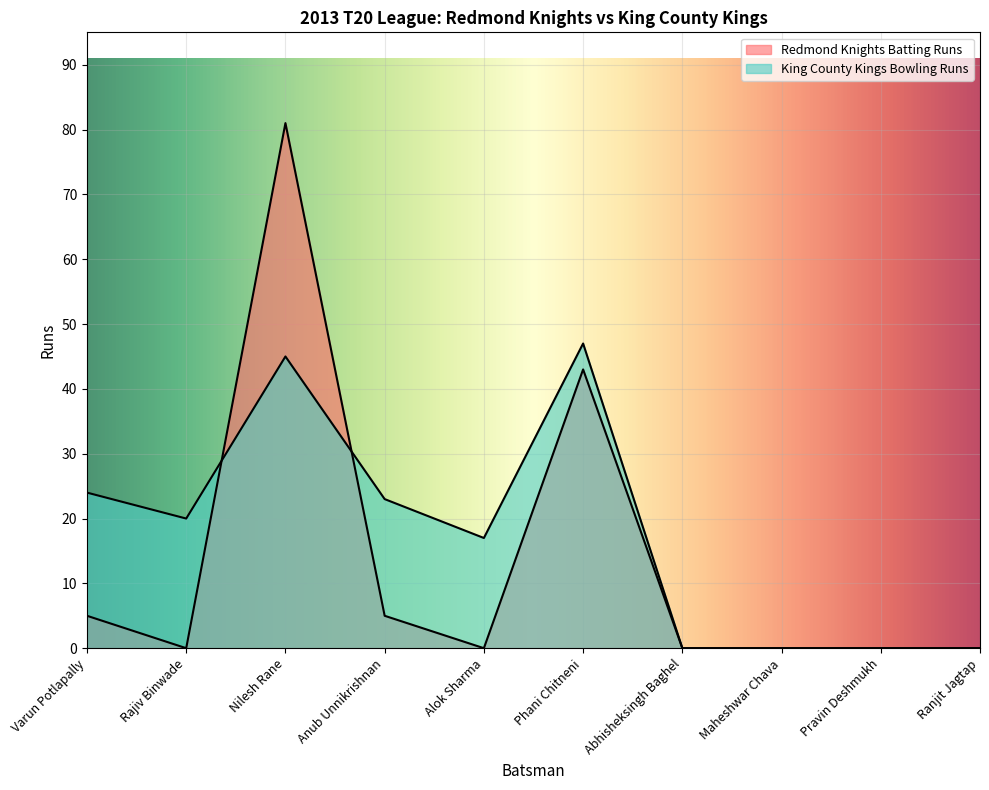

Rank the categories by Redmond Knights Batting Runs value from highest to lowest.

Nilesh Rane, Phani Chitneni, Varun Potlapally, Anub Unnikrishnan, Rajiv Binwade, Alok Sharma, Abhisheksingh Baghel, Maheshwar Chava, Pravin Deshmukh, Ranjit Jagtap